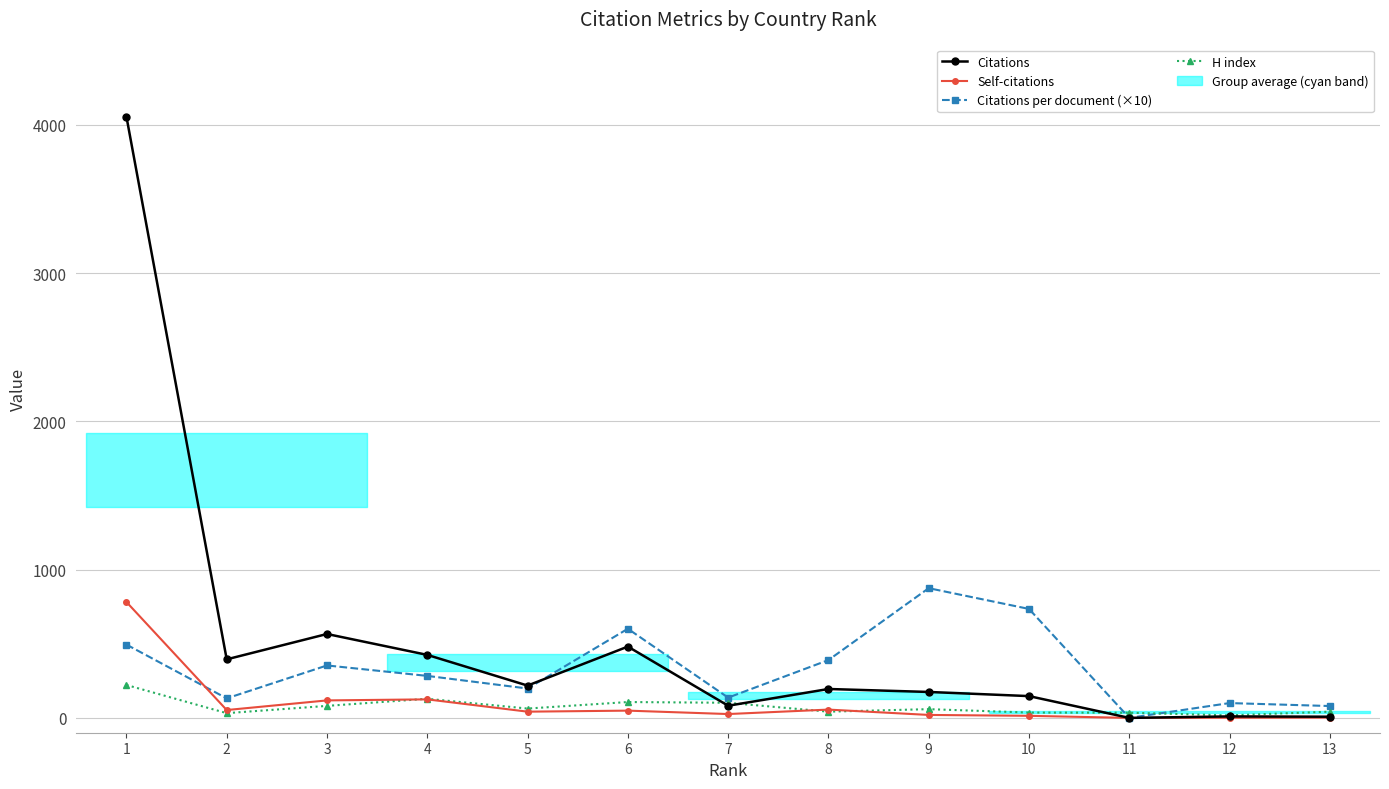

Which category has the highest value across all series?

1